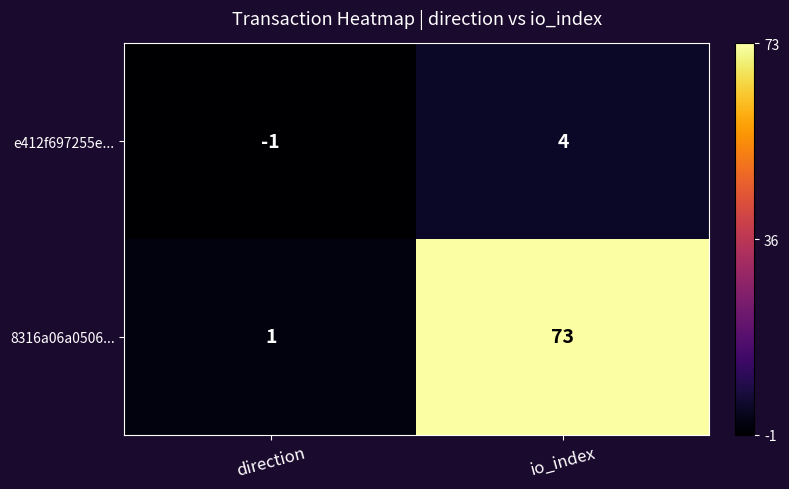

Reading left to right, list all the values displayed in this chart.

e412f697255e...: -1	4
8316a06a0506...: 1	73